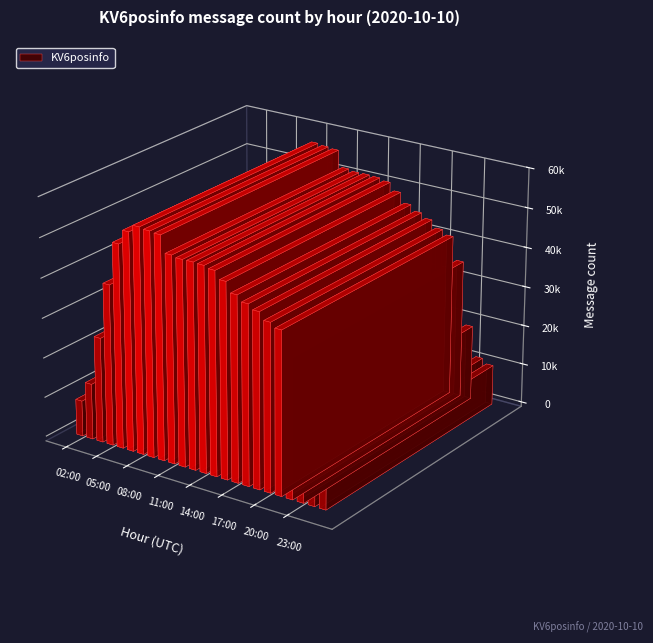

Rank the categories by value from highest to lowest.

08:00, 09:00, 10:00, 07:00, 11:00, 13:00, 12:00, 14:00, 06:00, 15:00, 16:00, 17:00, 18:00, 19:00, 20:00, 21:00, 05:00, 22:00, 04:00, 23:00, 03:00, 00:00, 01:00, 02:00